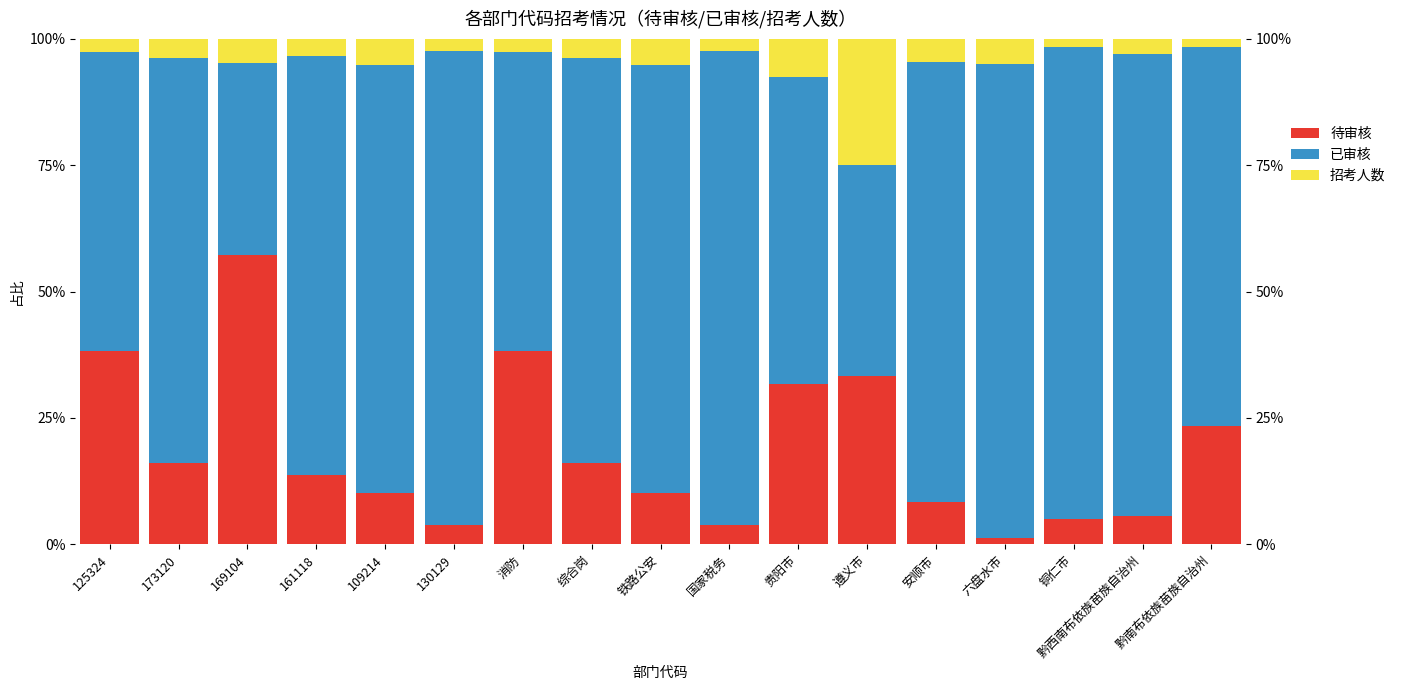

What is the label of the 5th bar from the right?

安顺市